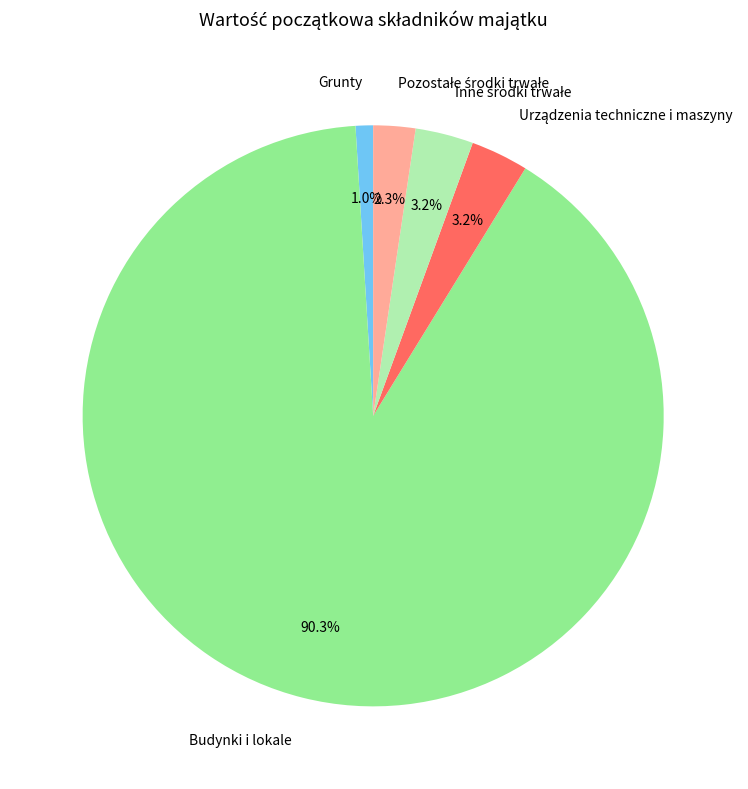

Which slice is the smallest?

Grunty